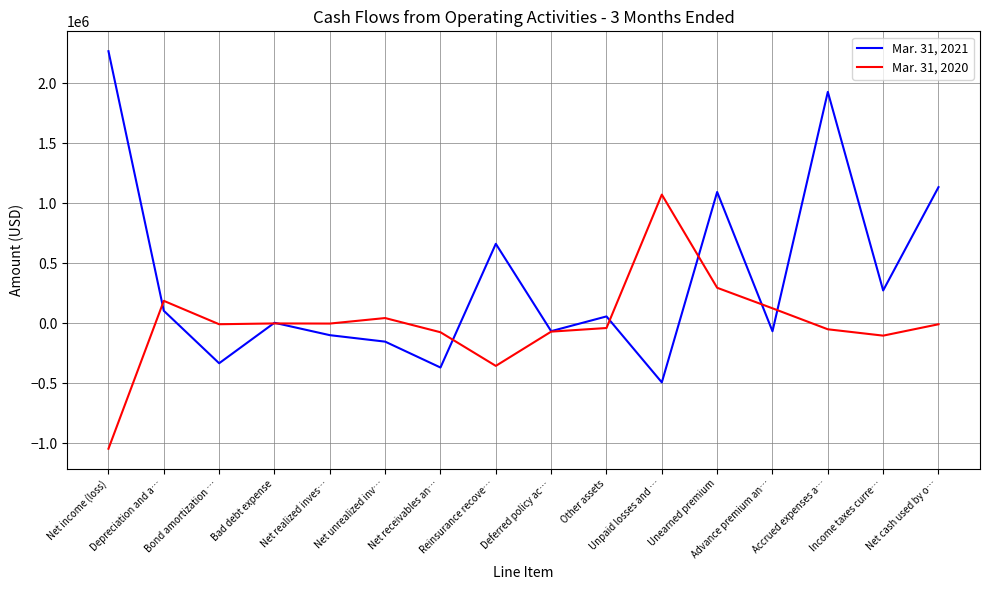

Count the number of categories in the chart.

16